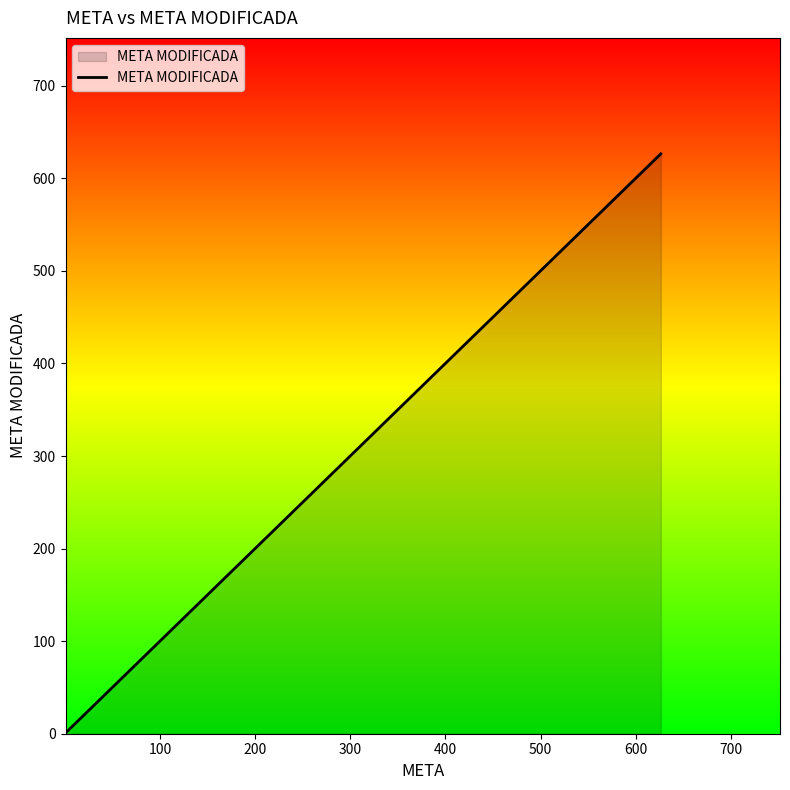

True or false: the data has more than 0 interior local peaks.

False